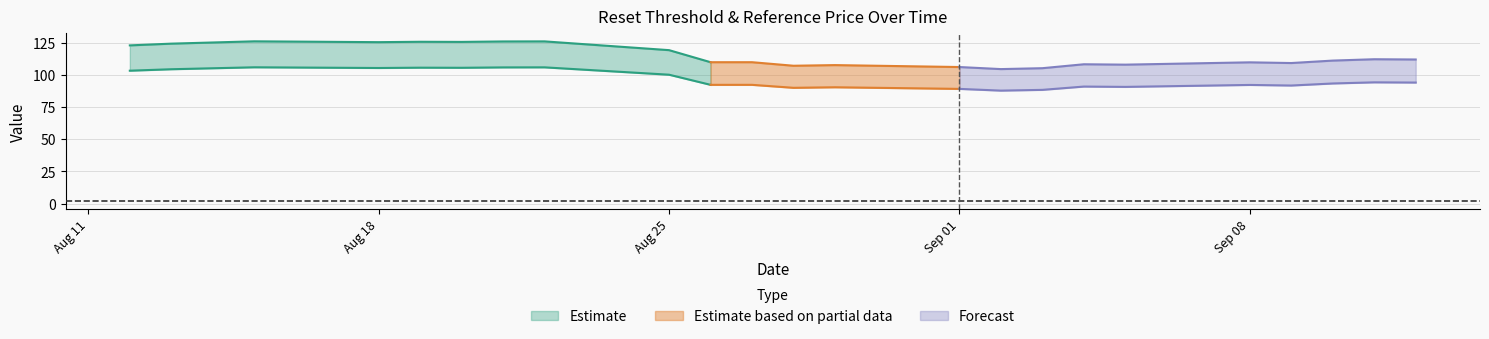

How many categories are shown in the chart?

24